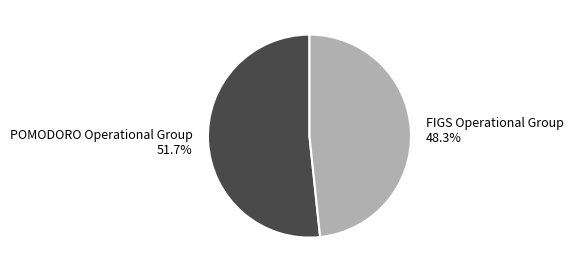

To the nearest percent, what portion does POMODORO Operational Group represent?

52%